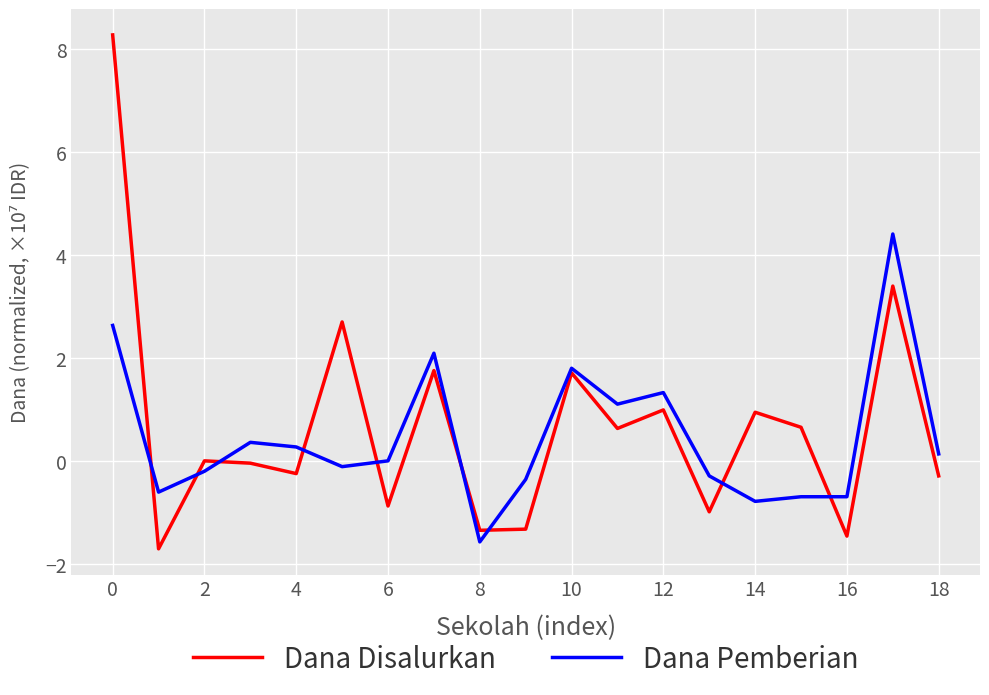

What are all the series names shown in the legend?

Dana Disalurkan, Dana Pemberian